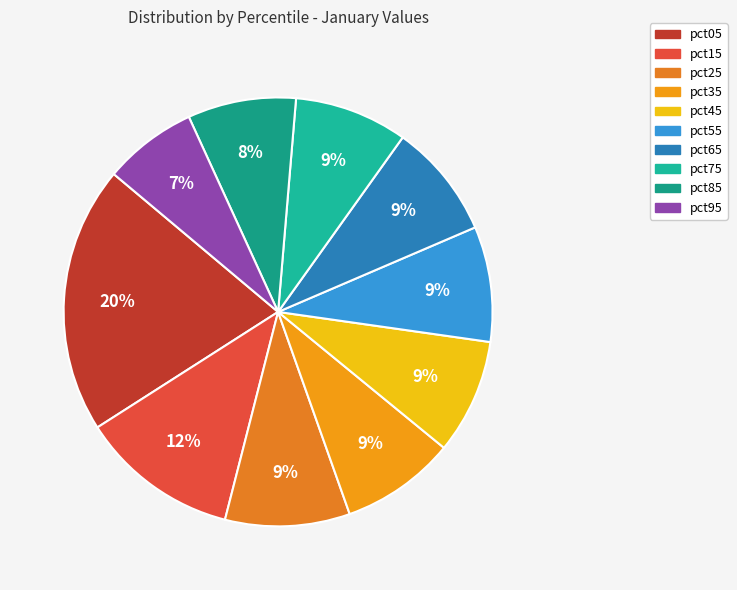

Is pct65 the majority of the pie?

No